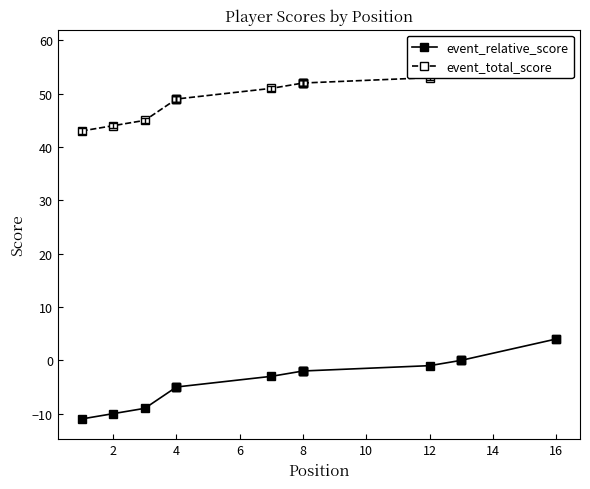

Rank the series by their average value, from highest to lowest.

event_total_score, event_relative_score